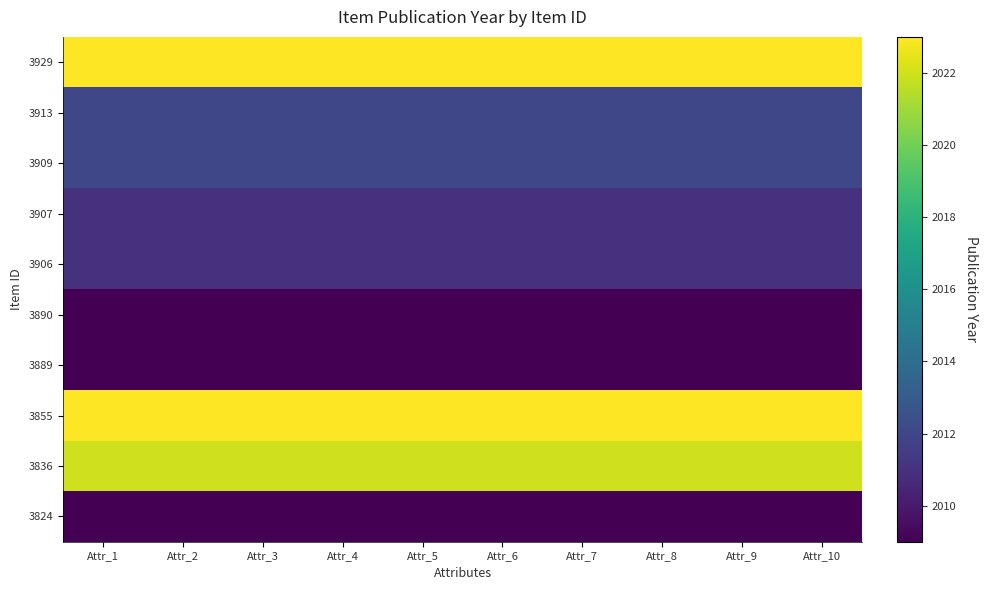

Count the number of data series in this chart.

10